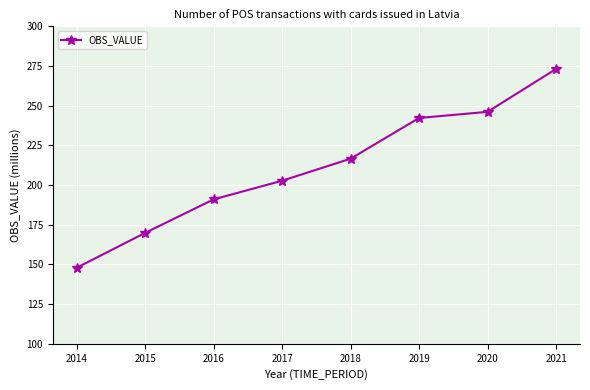

What is the difference between the second highest and second lowest values?

76.2